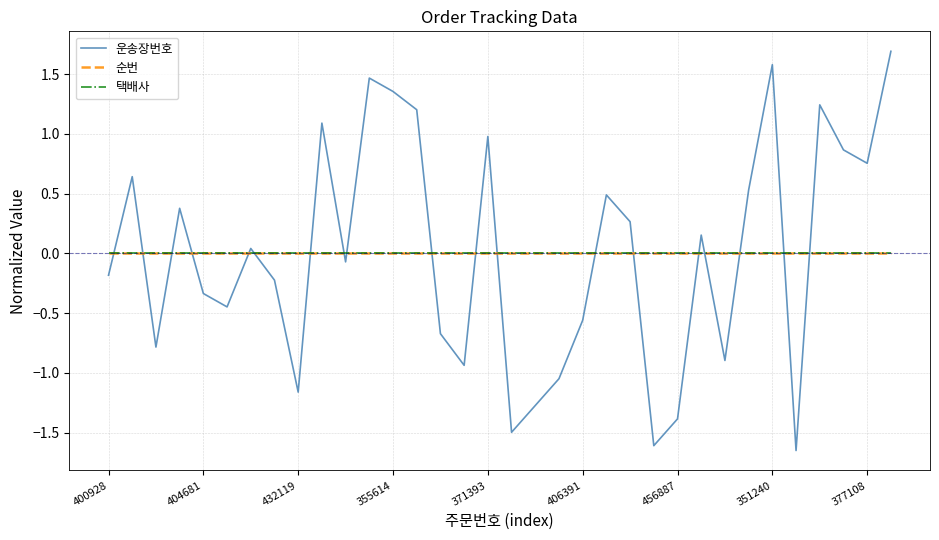

Does the chart display data point markers on the line(s)?

No